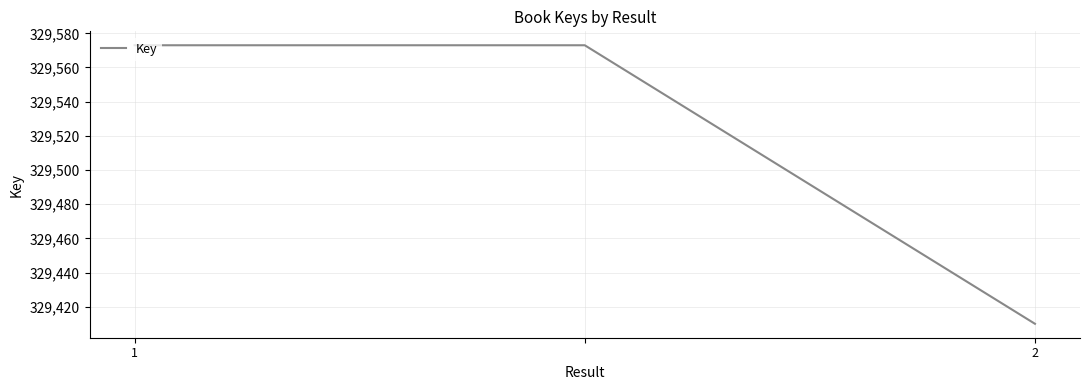

What is the maximum value shown in the chart?

329573